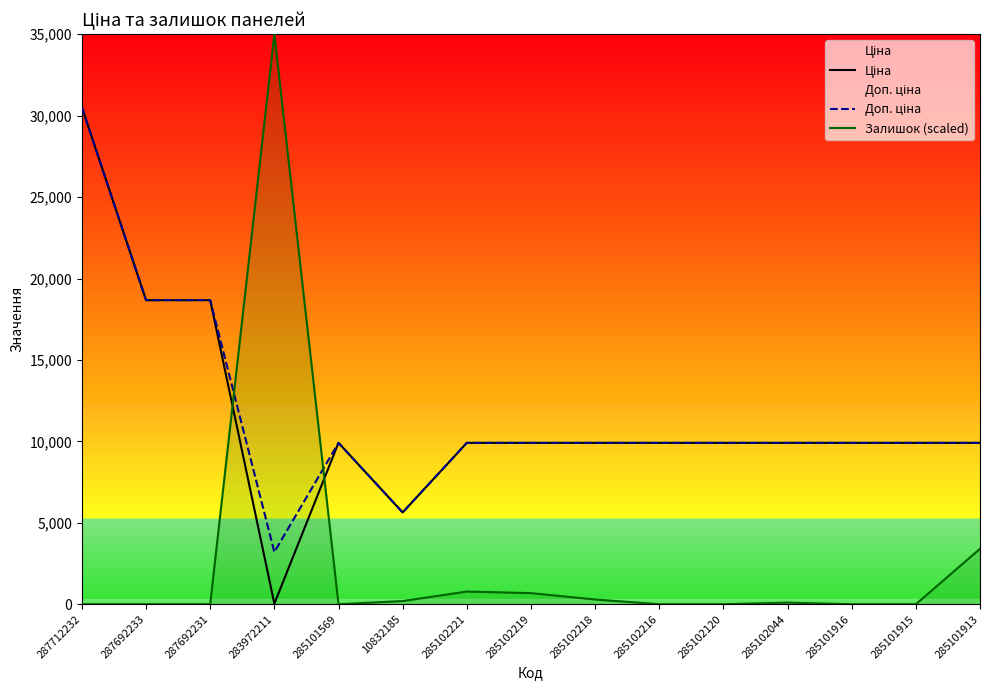

Reading right to left, extract all data points from this chart.

Ціна: 285101913=9908.5	285101915=9908.5	285101916=9908.5	285102044=9908.5	285102120=9908.5	285102216=9908.5	285102218=9908.5	285102219=9908.5	285102221=9908.5	10832185=5636.0	285101569=9908.5	283972211=32.0	287692231=18671.5	287692233=18671.5	287712232=30512.3
Доп. ціна: 285101913=9908.5	285101915=9908.5	285101916=9908.5	285102044=9908.5	285102120=9908.5	285102216=9908.5	285102218=9908.5	285102219=9908.5	285102221=9908.5	10832185=5636.0	285101569=9908.5	283972211=3205.0	287692231=18671.5	287692233=18671.5	287712232=30512.3
Залишок (scaled): 285101913=3402.8	285101915=0.0	285101916=0.0	285102044=97.2	285102120=0.0	285102216=0.0	285102218=291.7	285102219=680.6	285102221=777.8	10832185=194.4	285101569=0.0	283972211=35000.0	287692231=0.0	287692233=0.0	287712232=0.0